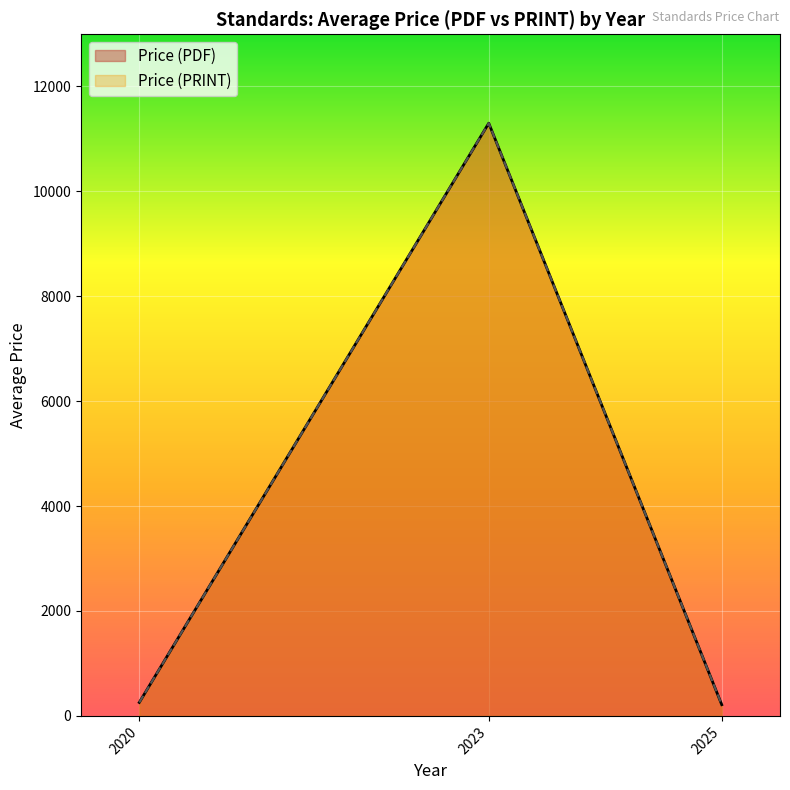

What is the greatest value displayed?

11300.0